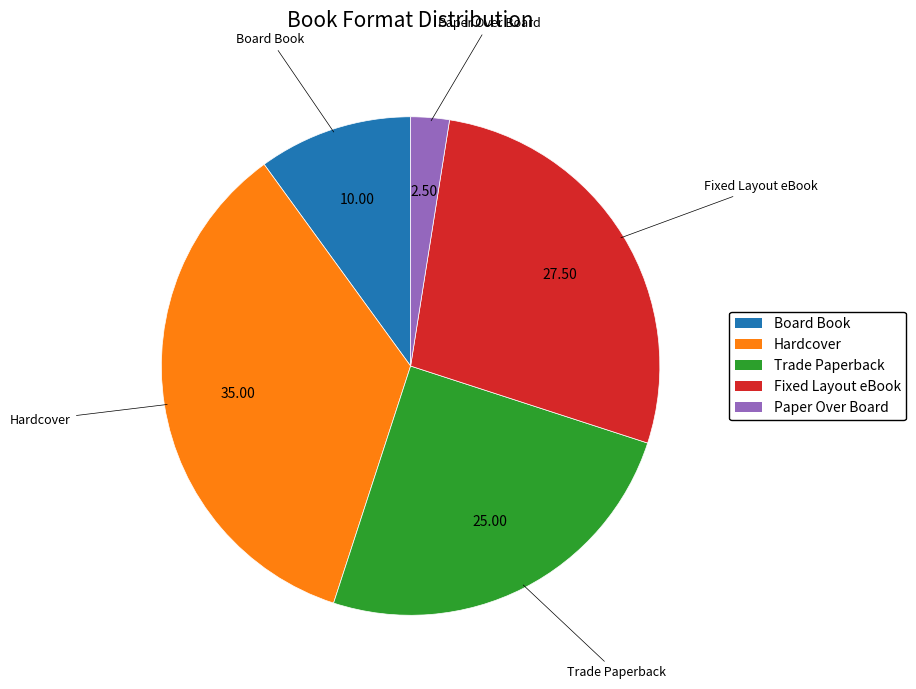

How many segments does this pie chart have?

5